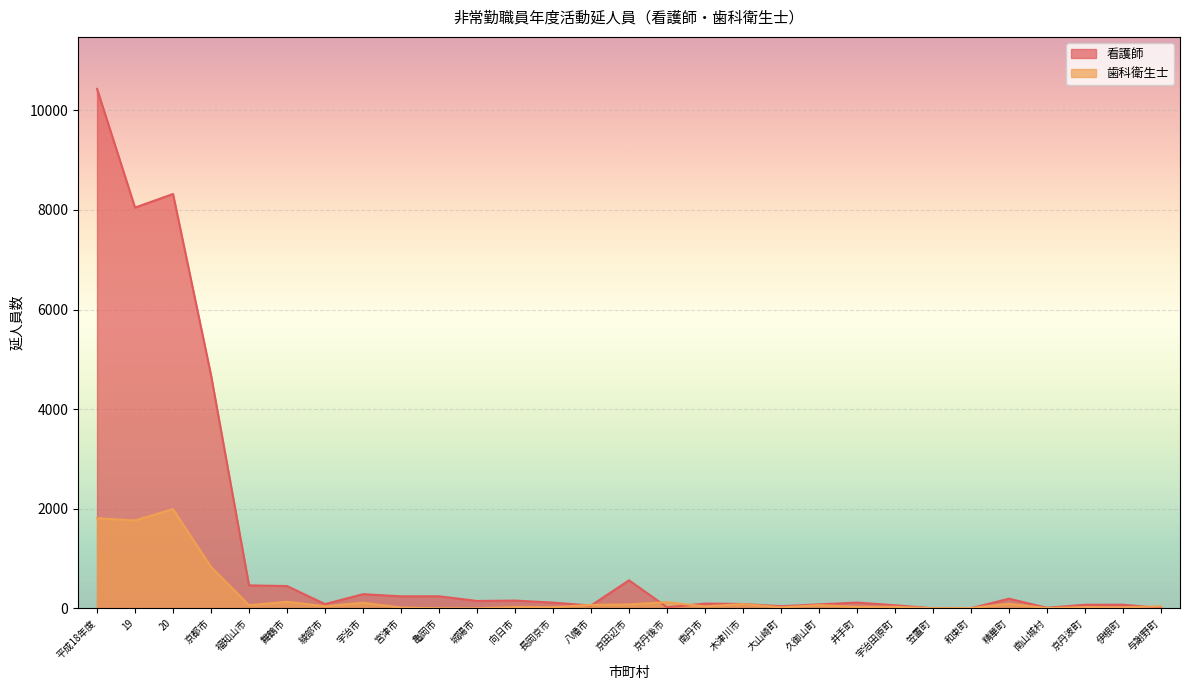

True or false: 歯科衛生士 has more than 2 points higher than both neighbors.

True